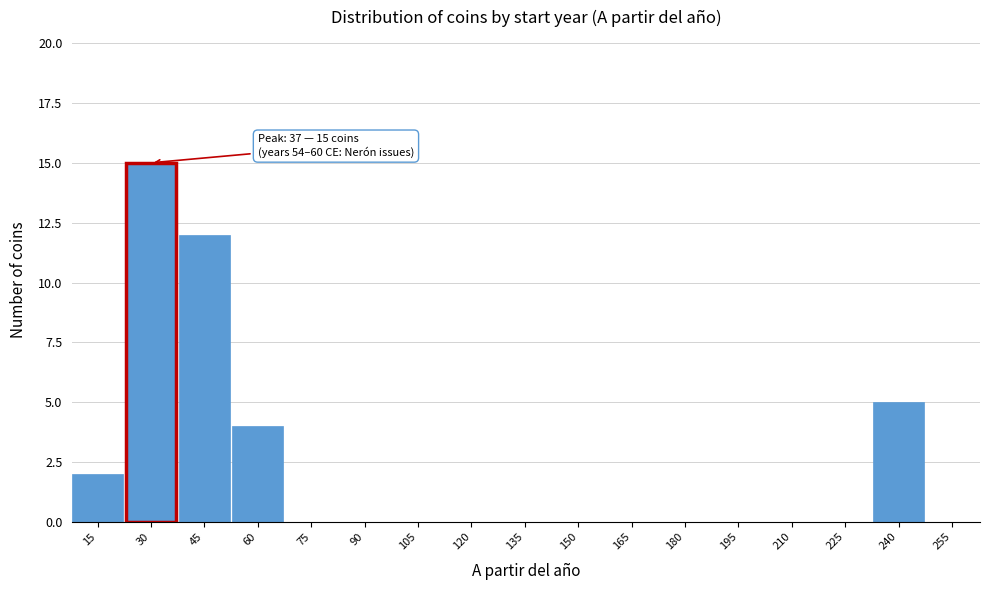

Reading left to right, extract all data points from this chart.

15=2	30=15	45=12	60=4	75=0	90=0	105=0	120=0	135=0	150=0	165=0	180=0	195=0	210=0	225=0	240=5	255=0